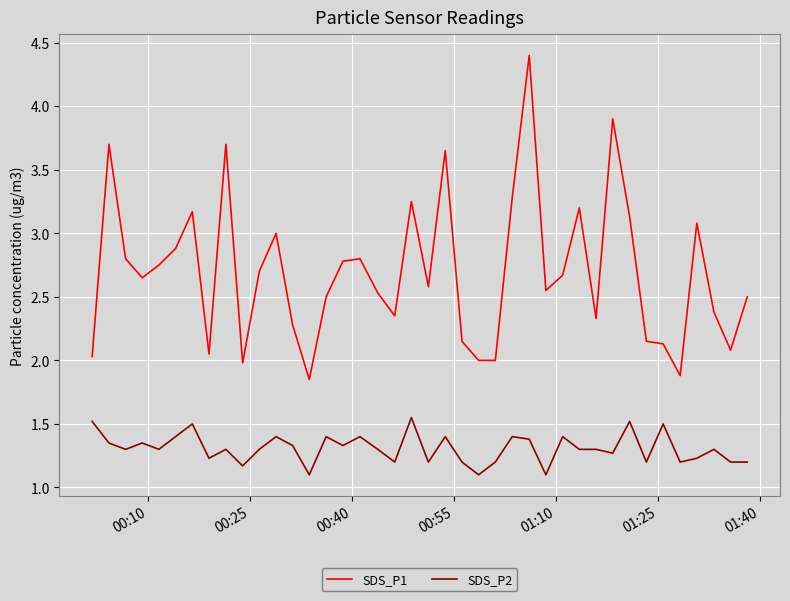

Which series has the largest total across all categories?

SDS_P1